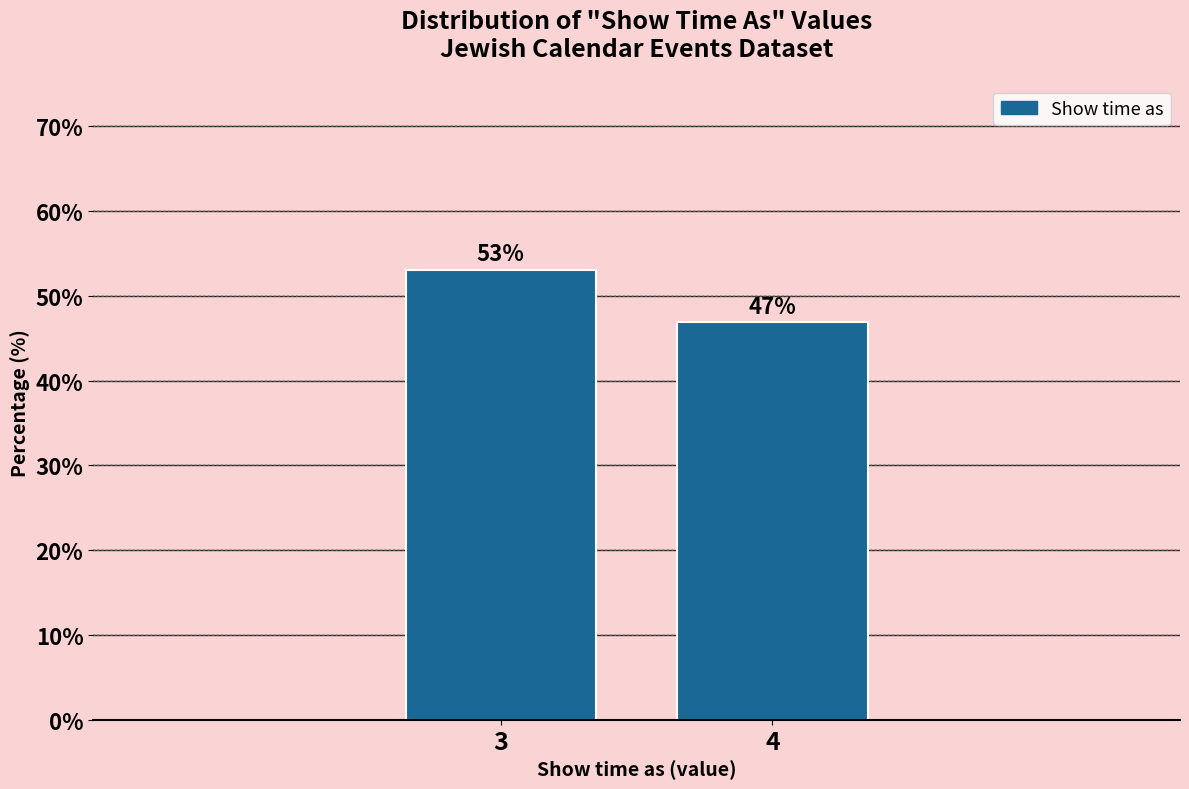

Which label corresponds to the smallest value in the chart?

4